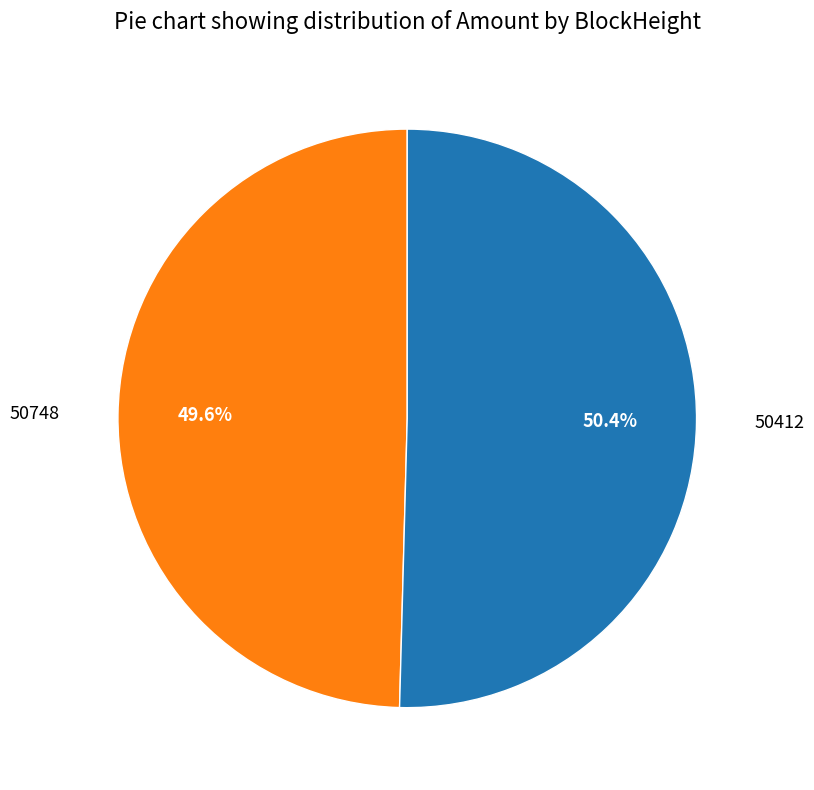

Which category accounts for the majority?

50412